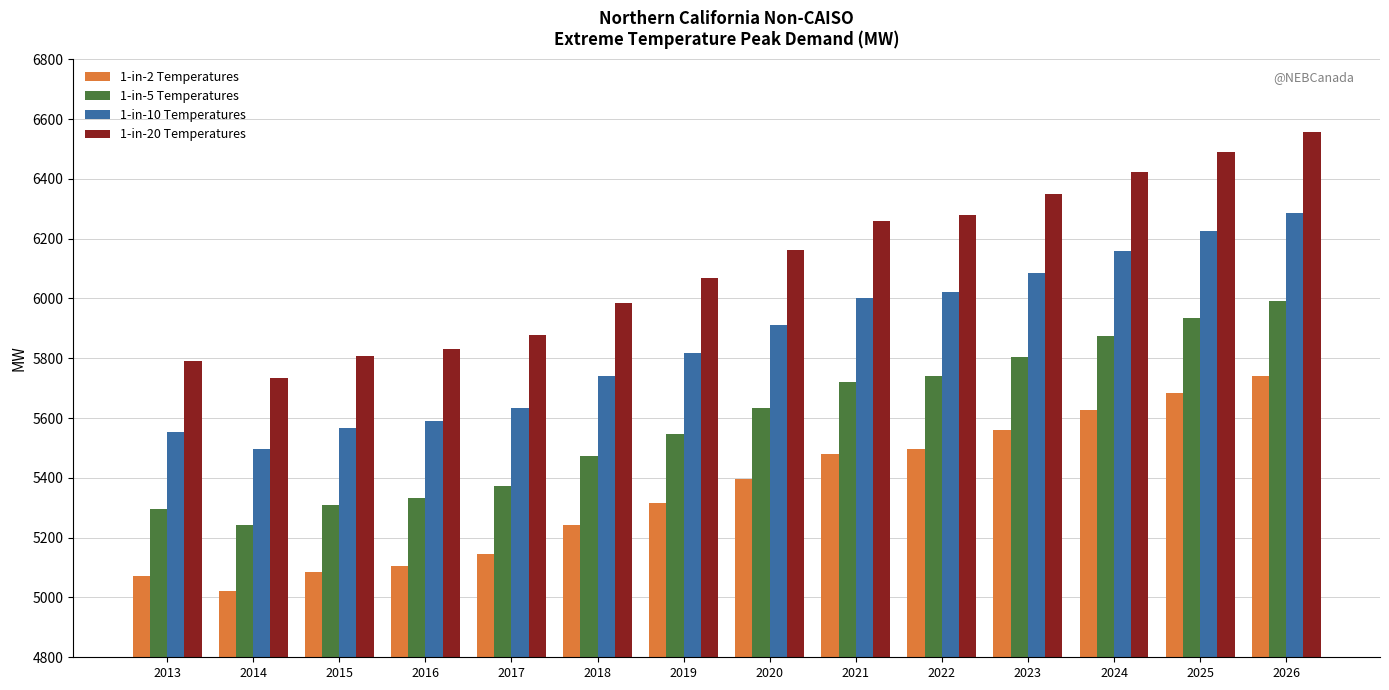

What is the total value across all series at 2024?

24083.0